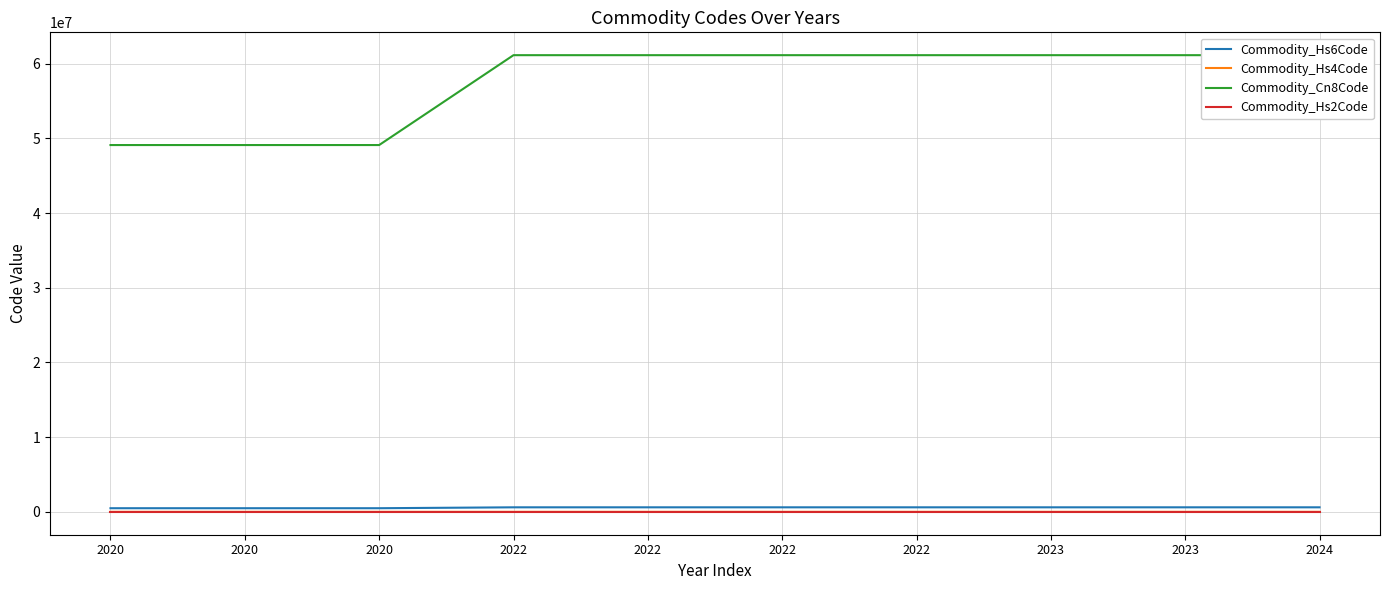

Which series has the largest range (max minus min)?

Commodity_Cn8Code